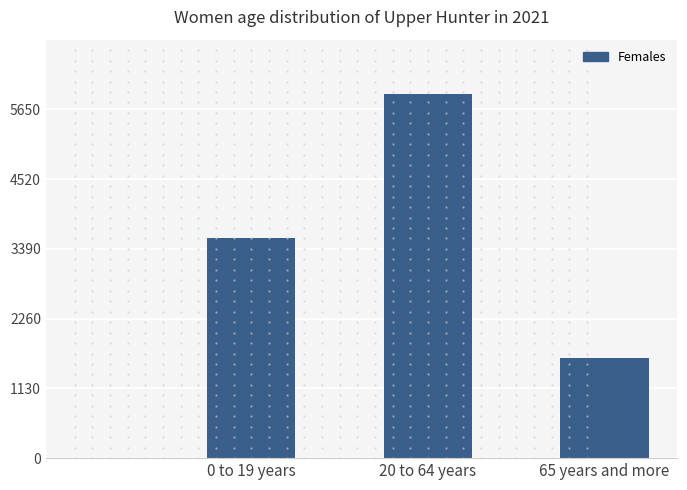

Reading left to right, list all the values displayed in this chart.

3559	5896	1618